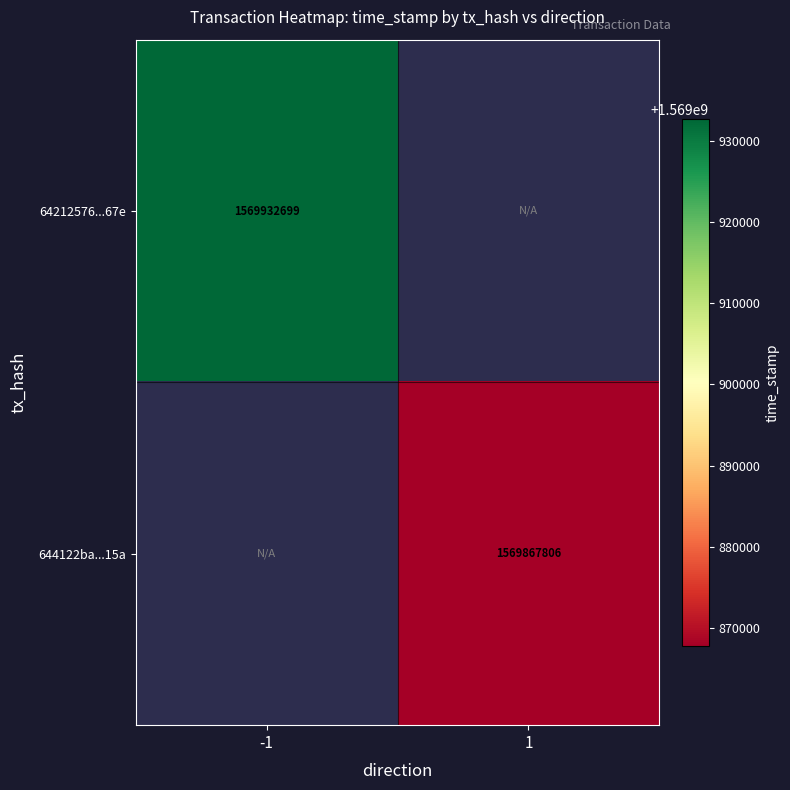

At how many categories does at least one series exceed 1569883950?

1